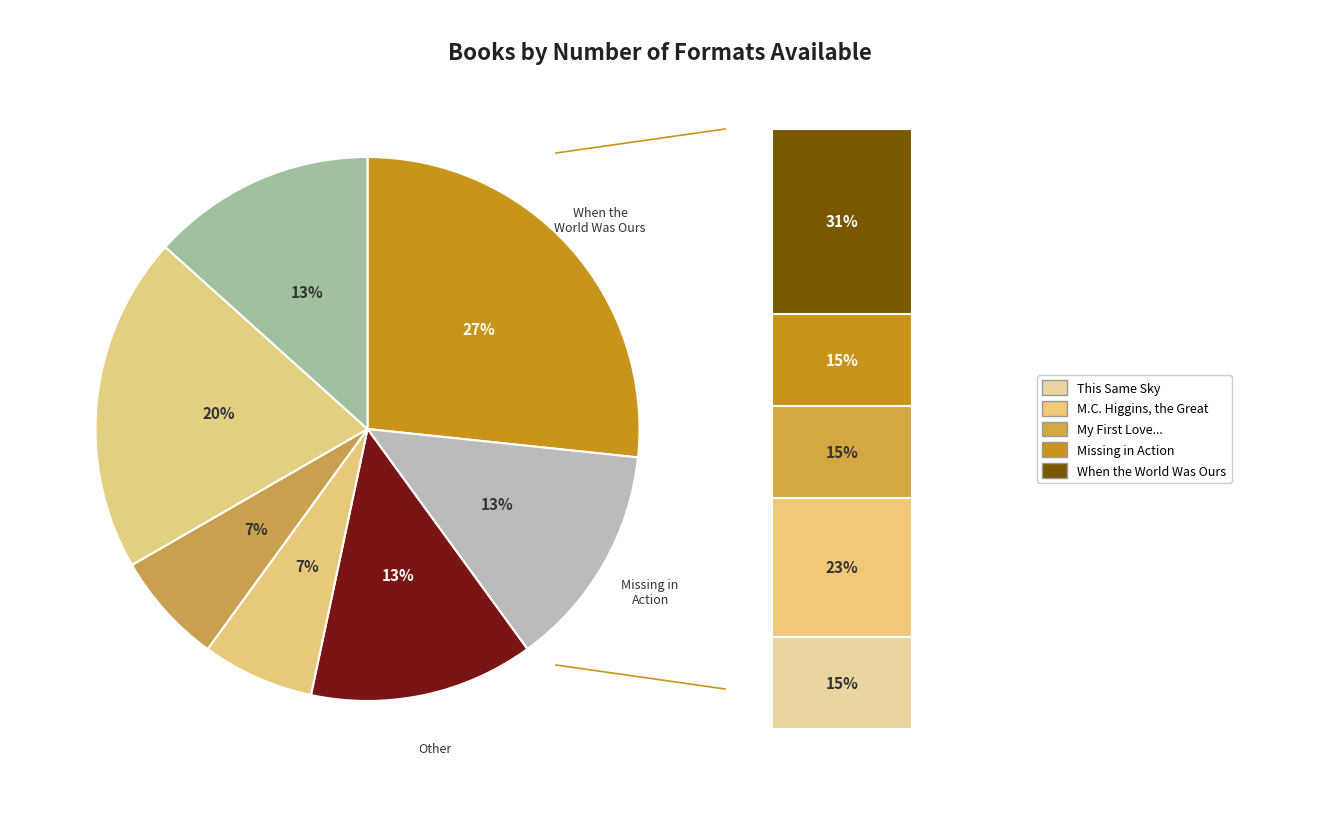

True or false: Love & Betrayal & Hold the Mayo accounts for 1% of the total.

False